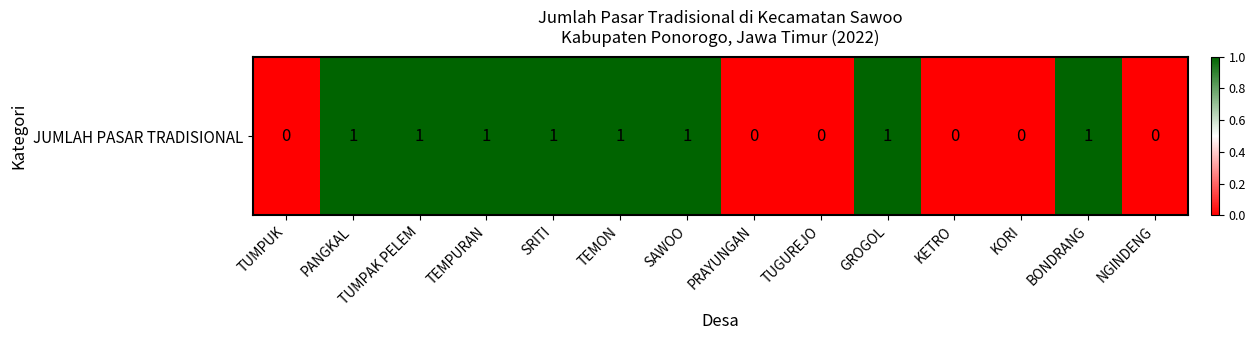

Reading left to right, extract all data points from this chart.

TUMPUK=0	PANGKAL=1	TUMPAK PELEM=1	TEMPURAN=1	SRITI=1	TEMON=1	SAWOO=1	PRAYUNGAN=0	TUGUREJO=0	GROGOL=1	KETRO=0	KORI=0	BONDRANG=1	NGINDENG=0